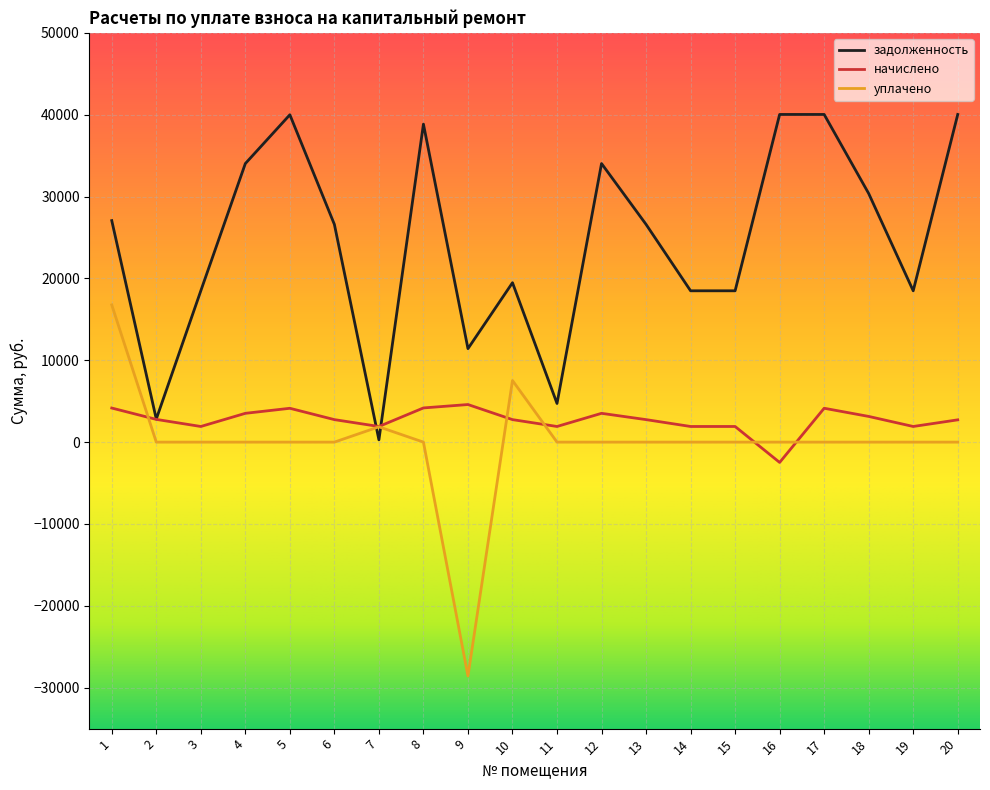

How many times do задолженность and уплачено cross each other?

2